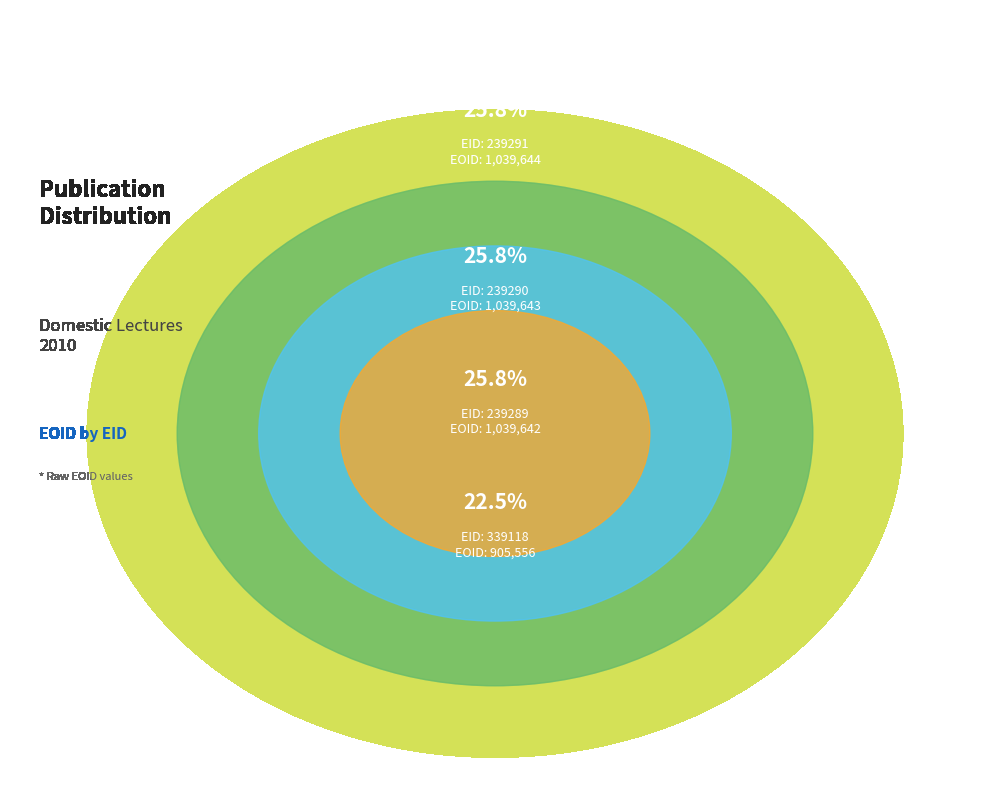

To the nearest percent, what is the difference between the 339118 and 239291 slice percentages?

3%